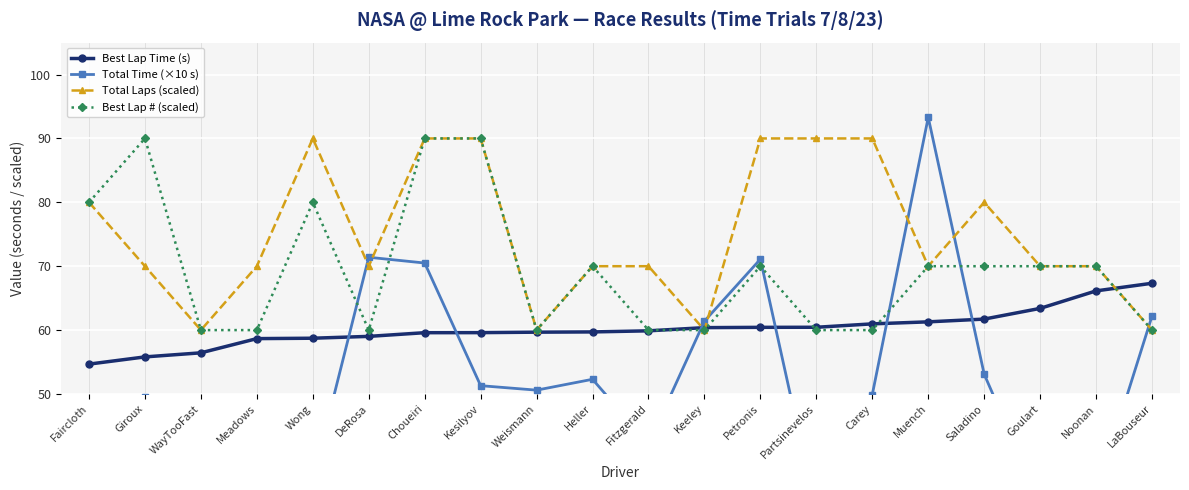

Between Keeley and Heller, which is larger?

Keeley